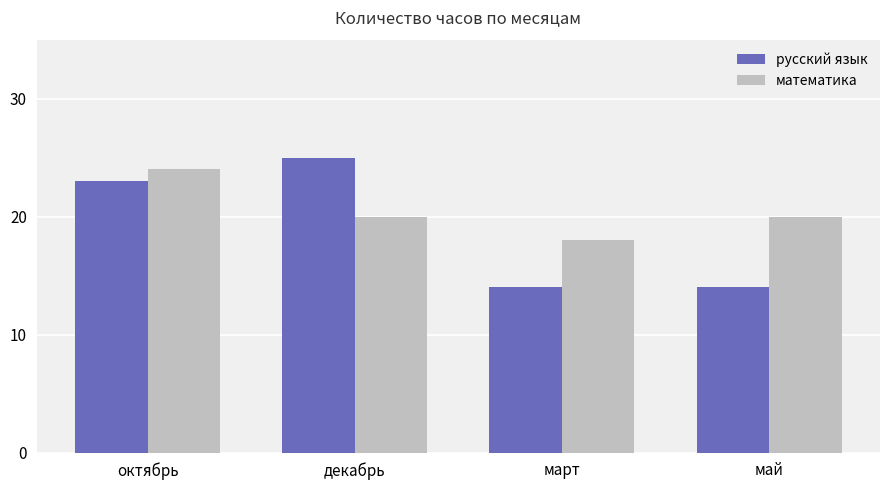

What is the difference between the highest and lowest values at октябрь?

1